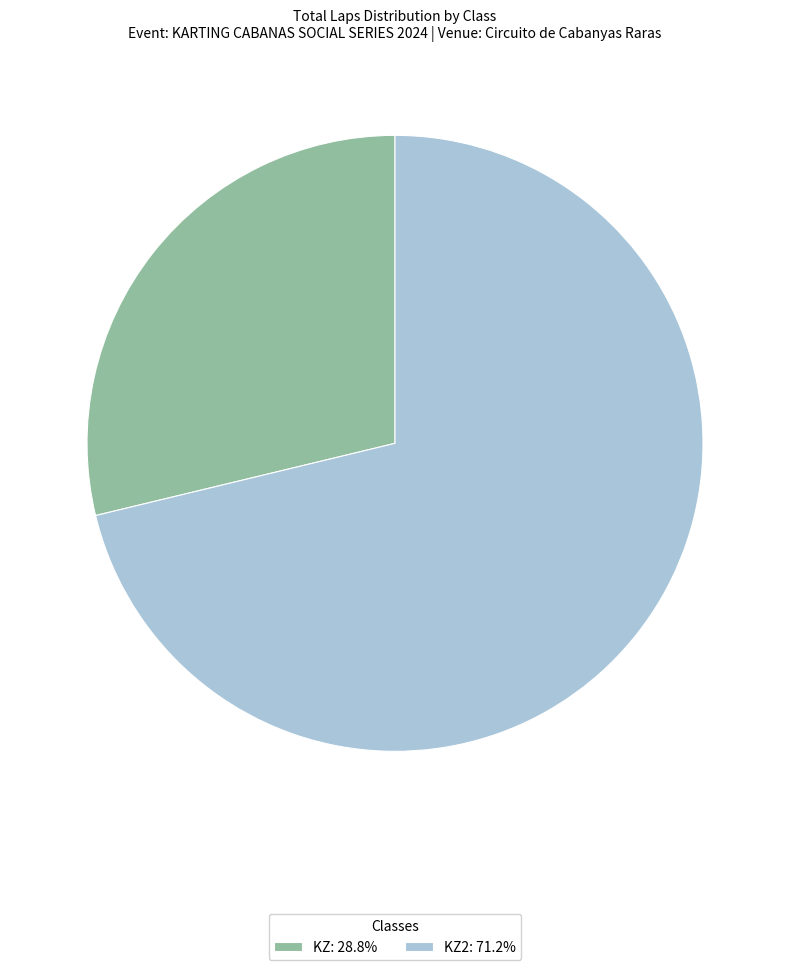

Approximately how many times larger is the value at KZ: 28.8% compared to KZ2: 71.2%?

0.4